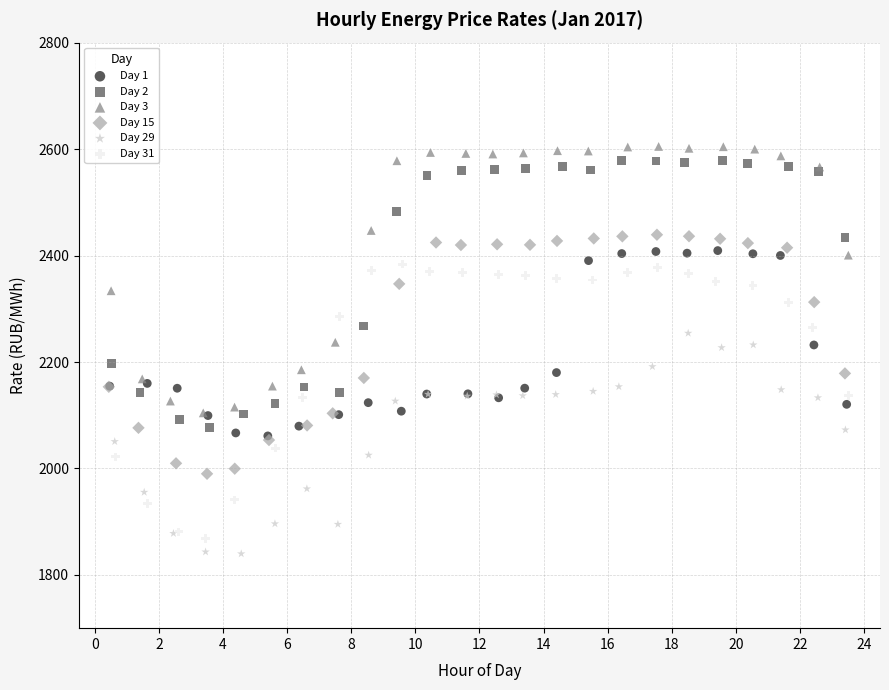

What are all the series names shown in the legend?

Day 1, Day 2, Day 3, Day 15, Day 29, Day 31